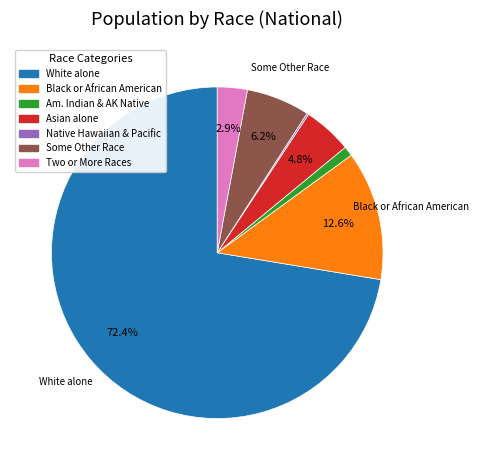

To the nearest percent, what is the average slice percentage?

14%